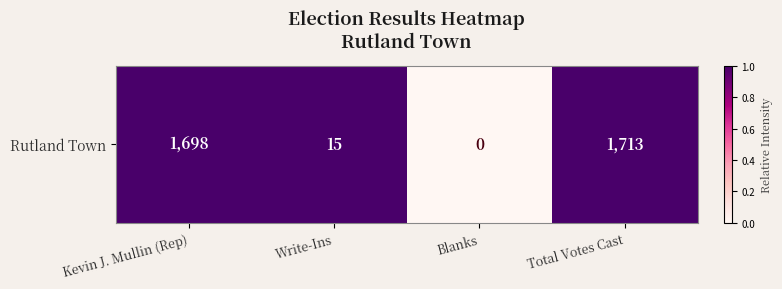

The value at Kevin J. Mullin (Rep) is 1. True or false?

False